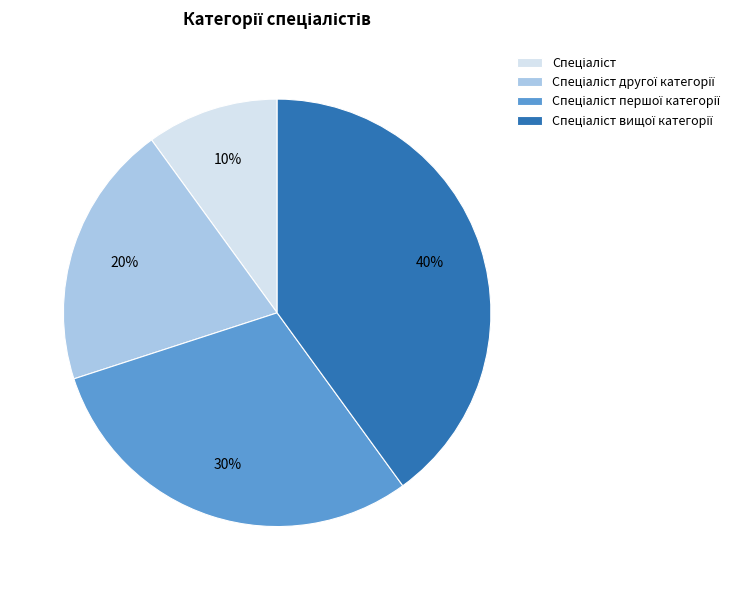

Is there any slice that represents more than half of the pie?

No